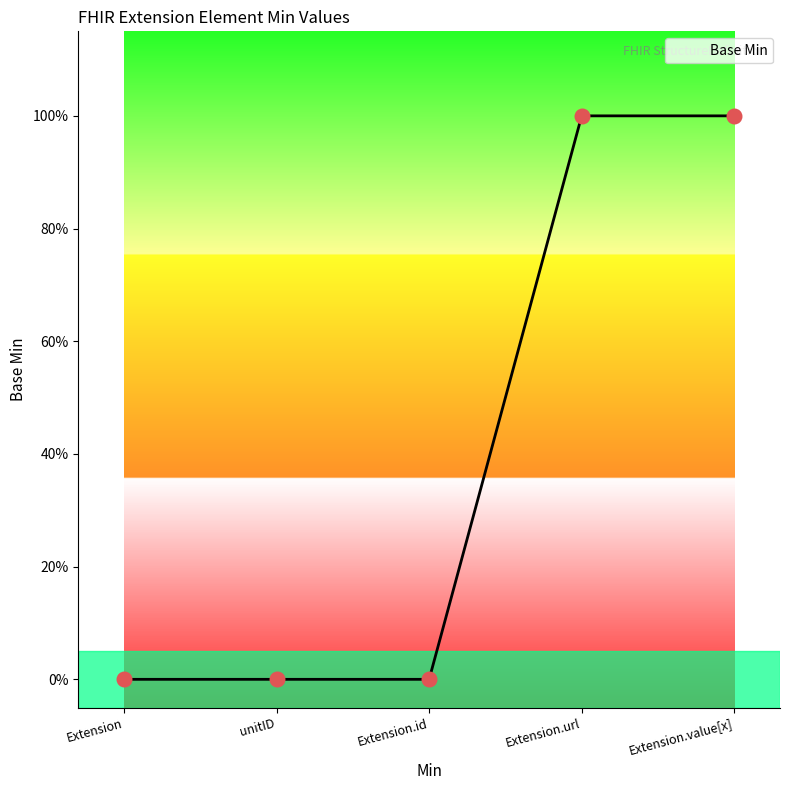

Between Extension and Extension.id, which is larger?

Extension